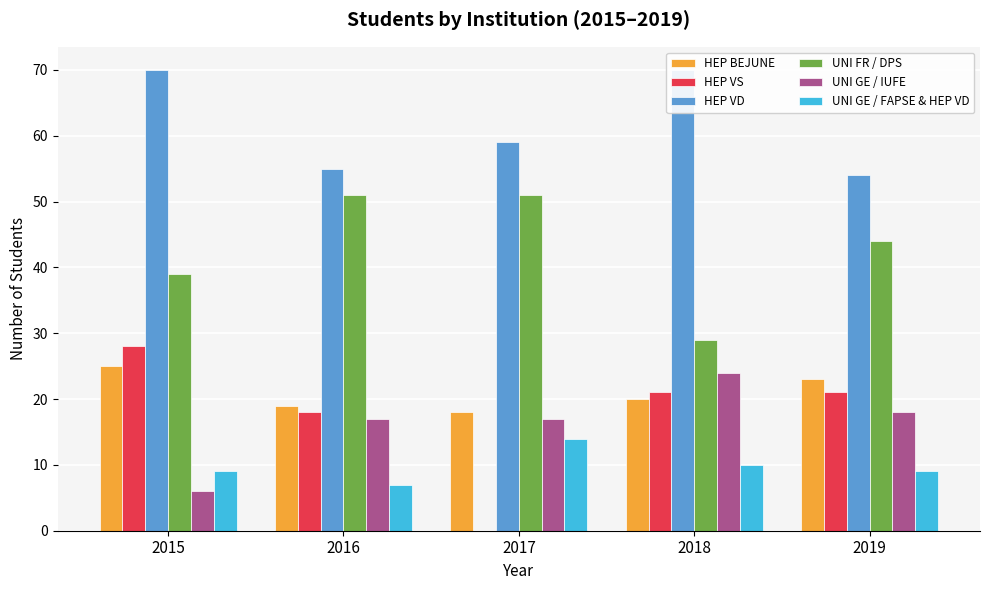

What is the sum of the UNI GE / IUFE values at 2017 and 2015?

23